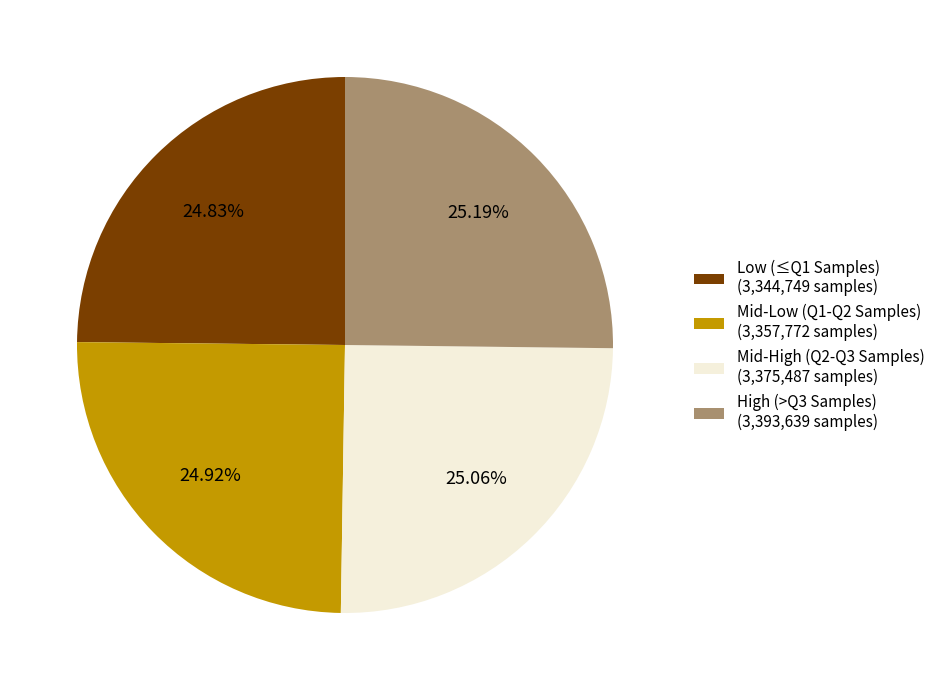

Is there a majority slice in this chart?

No